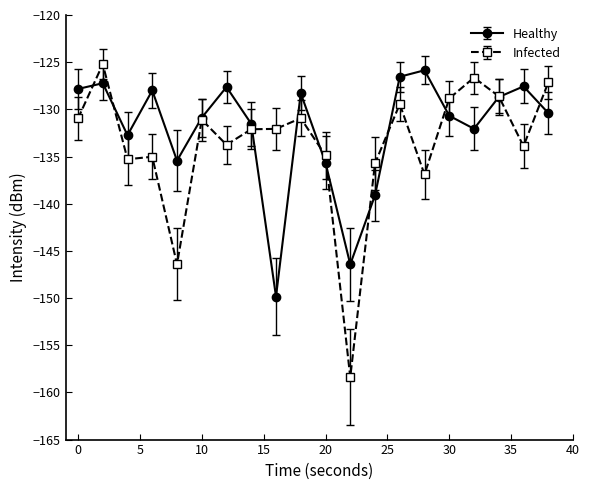

Which series has the largest range (max minus min)?

Infected